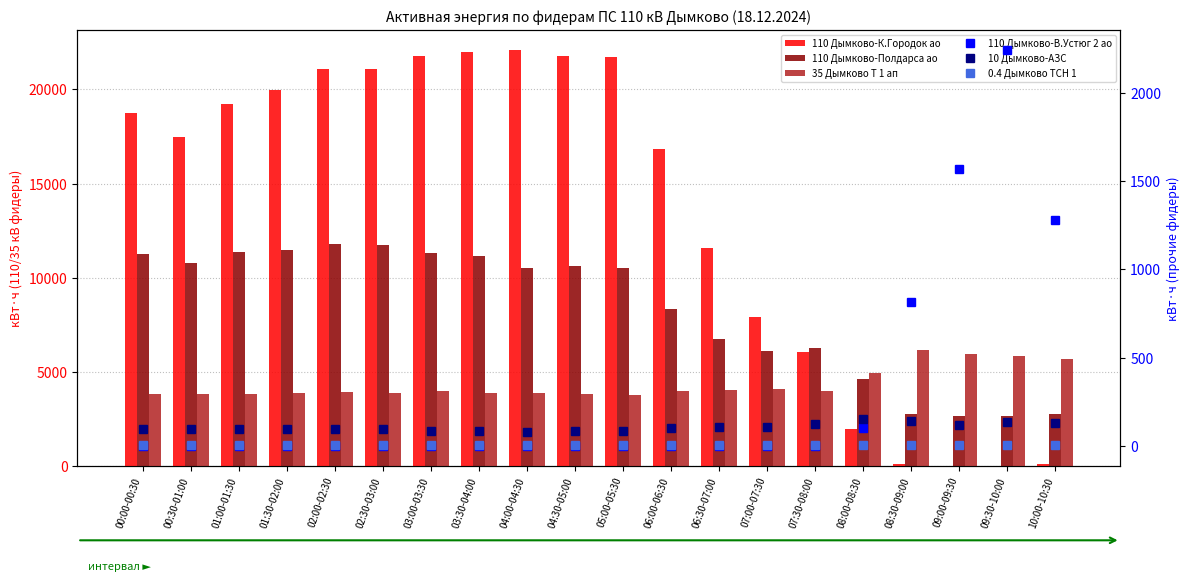

Between 04:30-05:00 and 09:00-09:30, which series saw the biggest shift?

110 Дымково-К.Городок ао